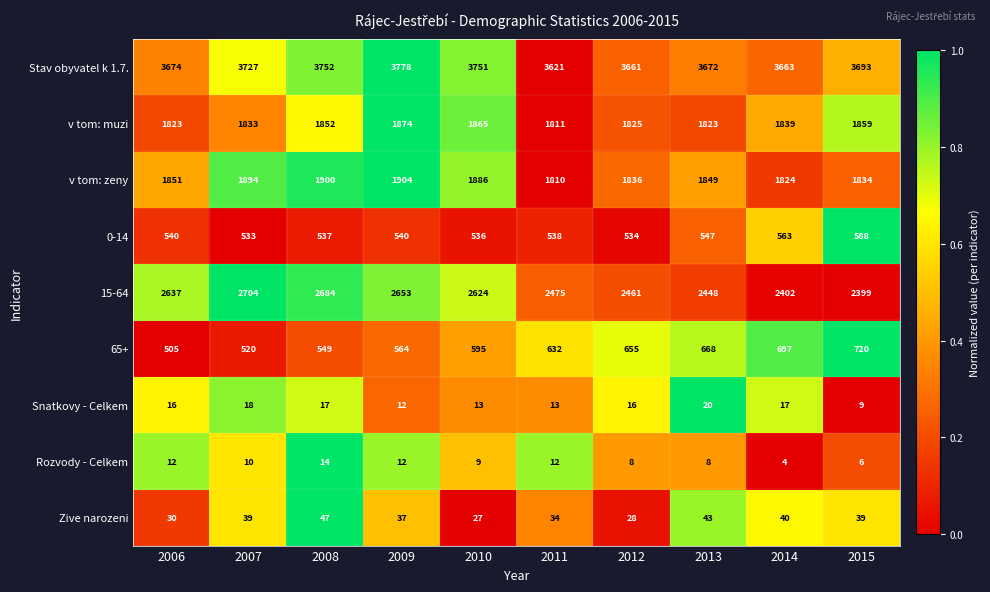

List the series in order of their peak value, lowest first.

Rozvody - Celkem, Snatkovy - Celkem, Zive narozeni, 0-14, 65+, v tom: muzi, v tom: zeny, 15-64, Stav obyvatel k 1.7.